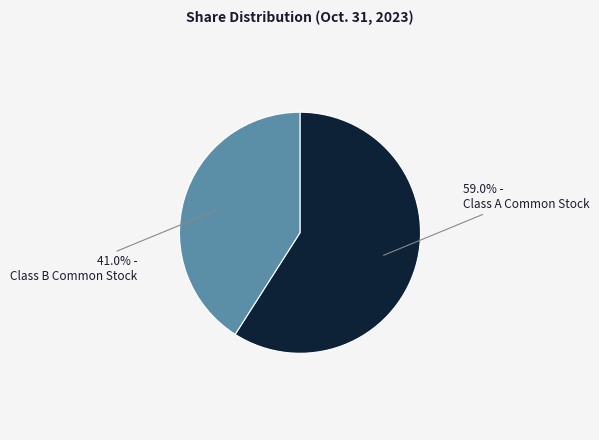

Is there a majority slice in this chart?

Yes